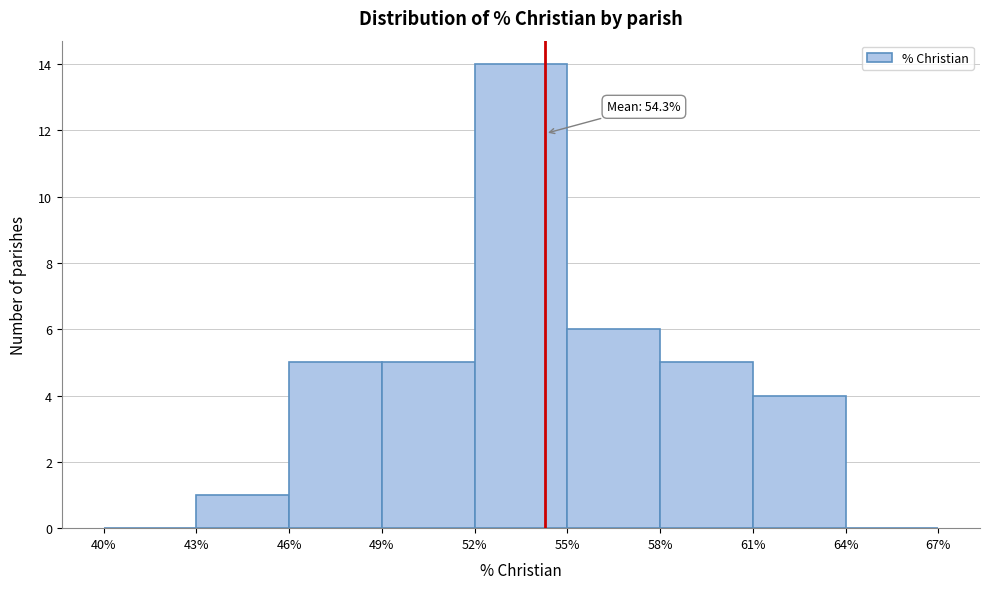

Over which range of the x-axis is the bar tallest?

52% to 55%